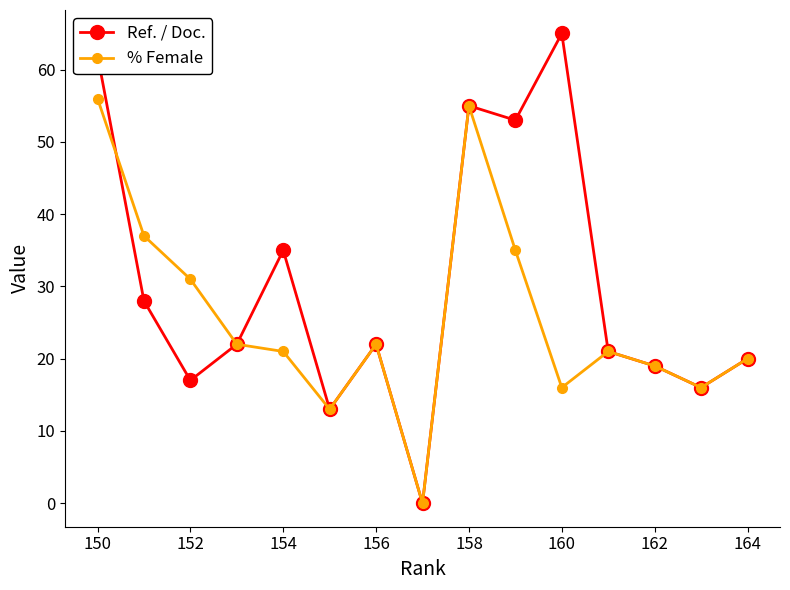

How many values in % Female are above zero?

14